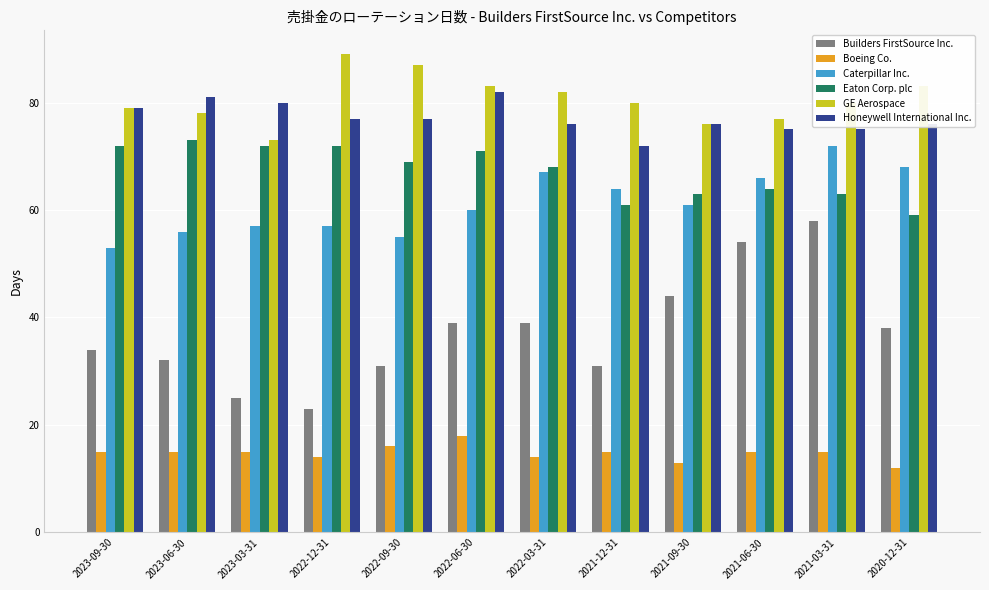

What is the approximate value of Boeing Co. at 2021-03-31?

15